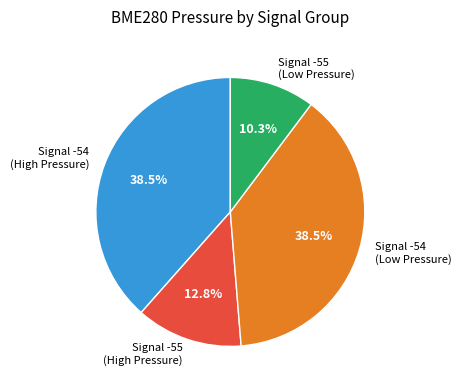

What is the smallest slice in the pie chart?

Signal -55 (Low Pressure)